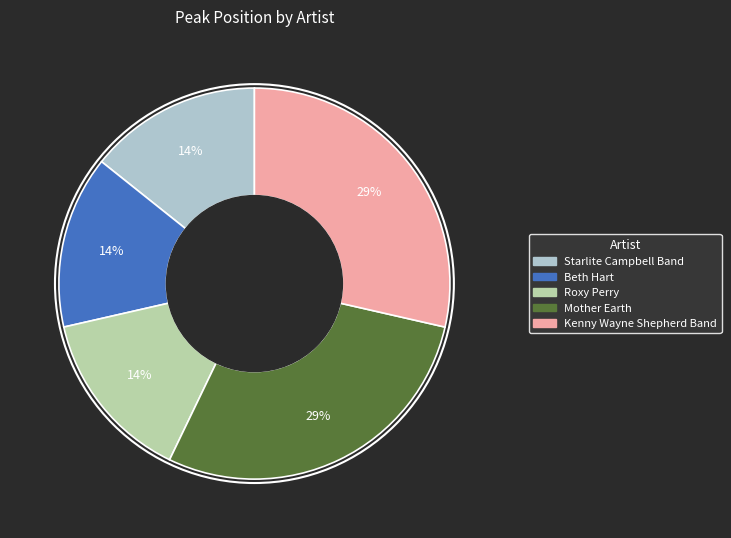

Does Starlite Campbell Band represent more than half of the total?

No